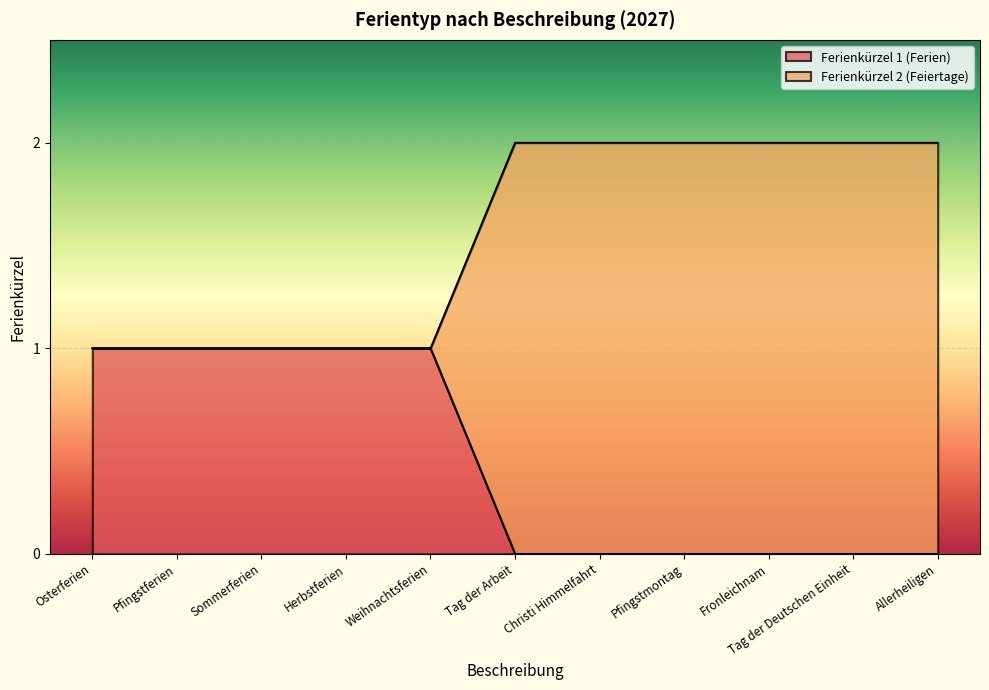

The value of Ferienkürzel 1 (Ferien) at Tag der Deutschen Einheit is 1. True or false?

False